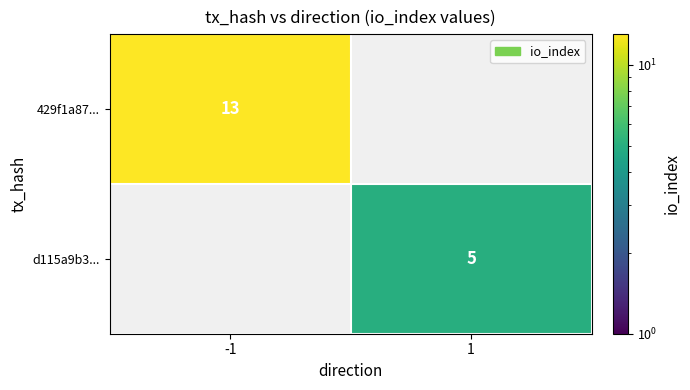

Is it true that d115a9b3... equals 5 at 1?

True